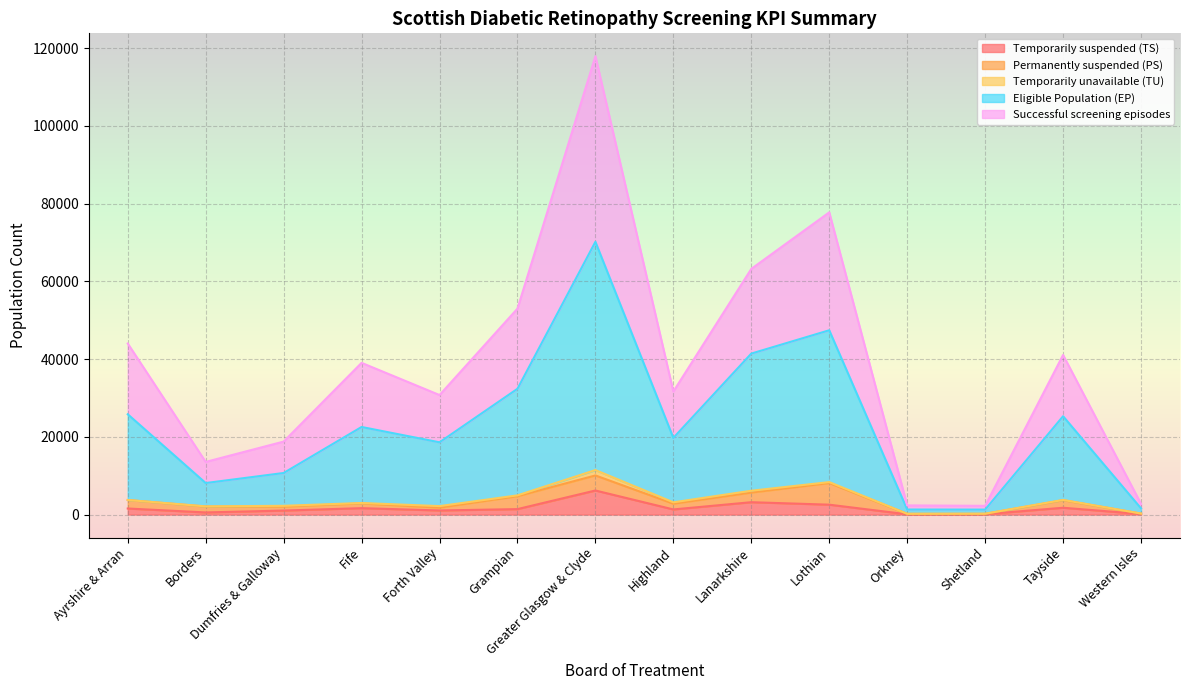

What is the maximum value for Temporarily suspended (TS)?

6198